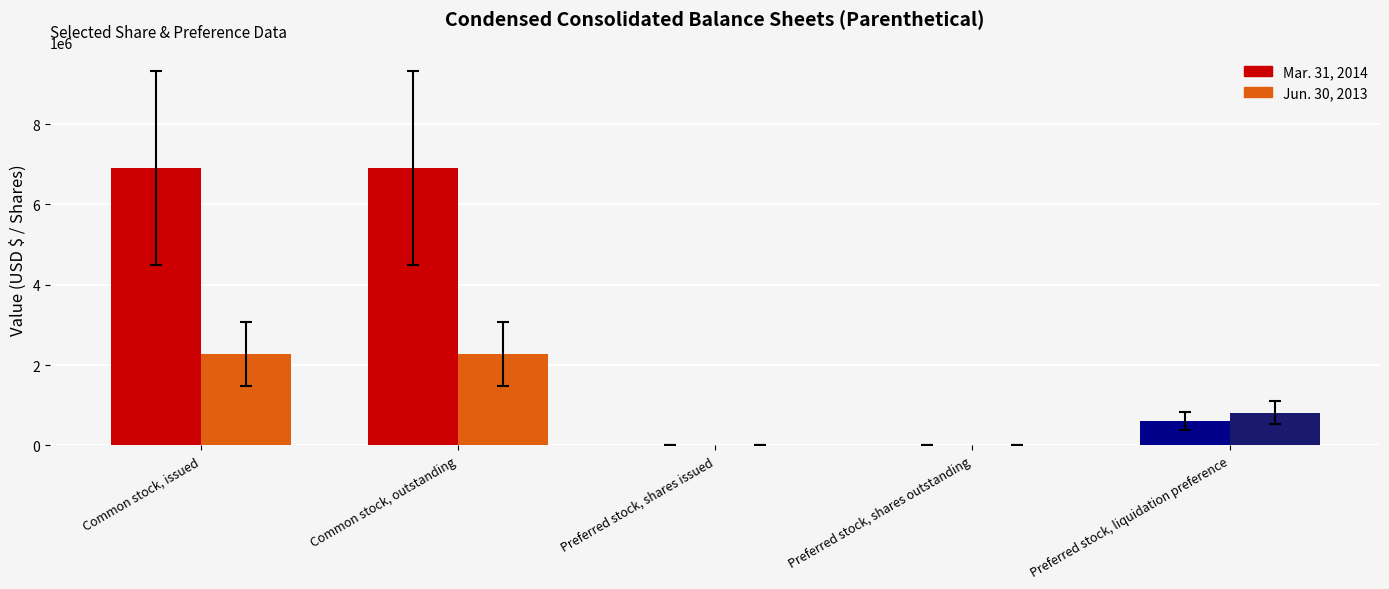

The value of Mar. 31, 2014 at Preferred stock, shares outstanding is 580. True or false?

True